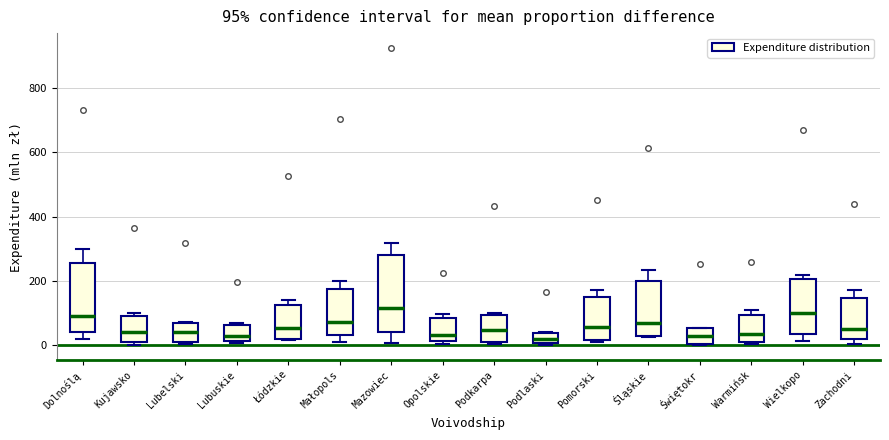

Comparing the boxes themselves (not the whiskers), which one is the tallest?

Mazowiec